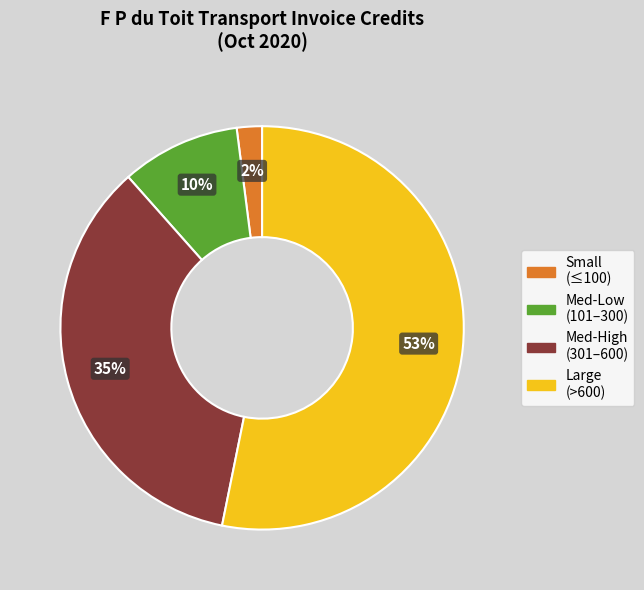

Is there any slice that represents more than half of the pie?

Yes